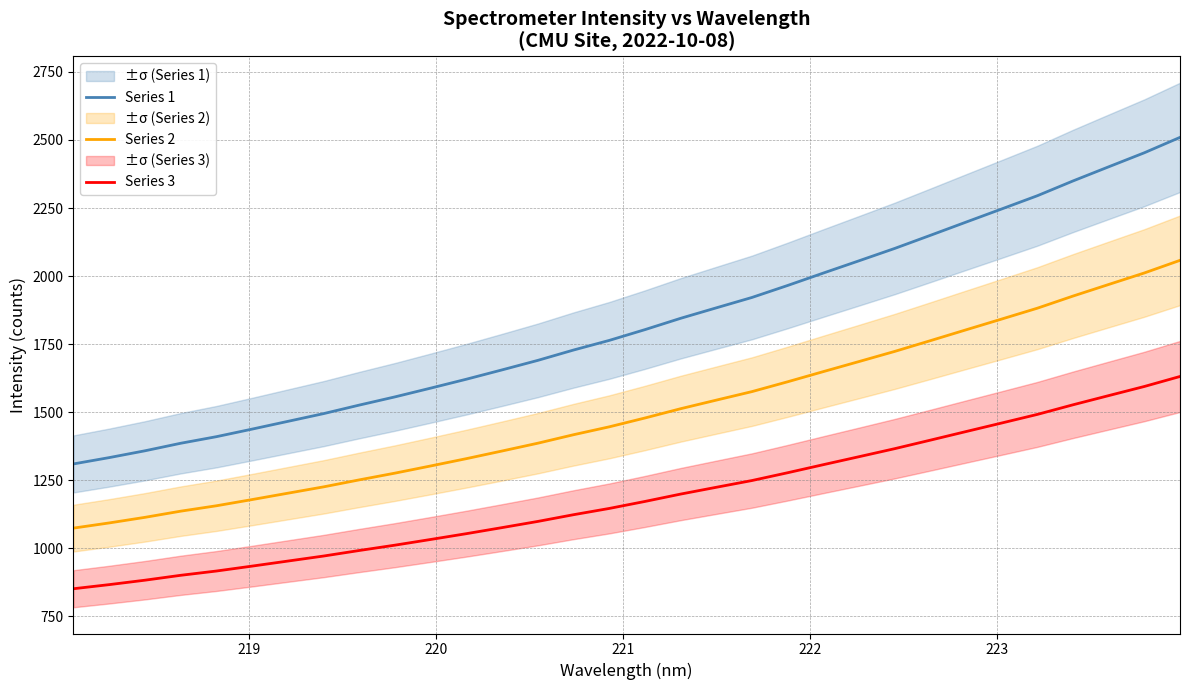

True or false: Series 2 and Series 3 cross at least once.

False